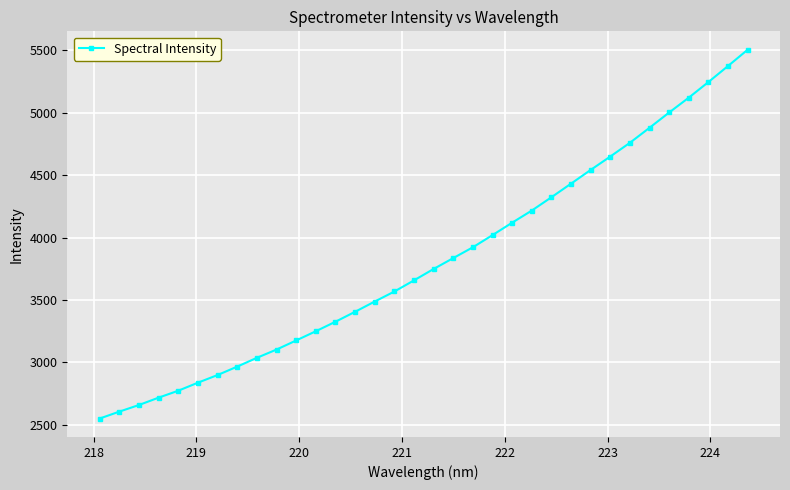

What is the sum of all values?

129725.8